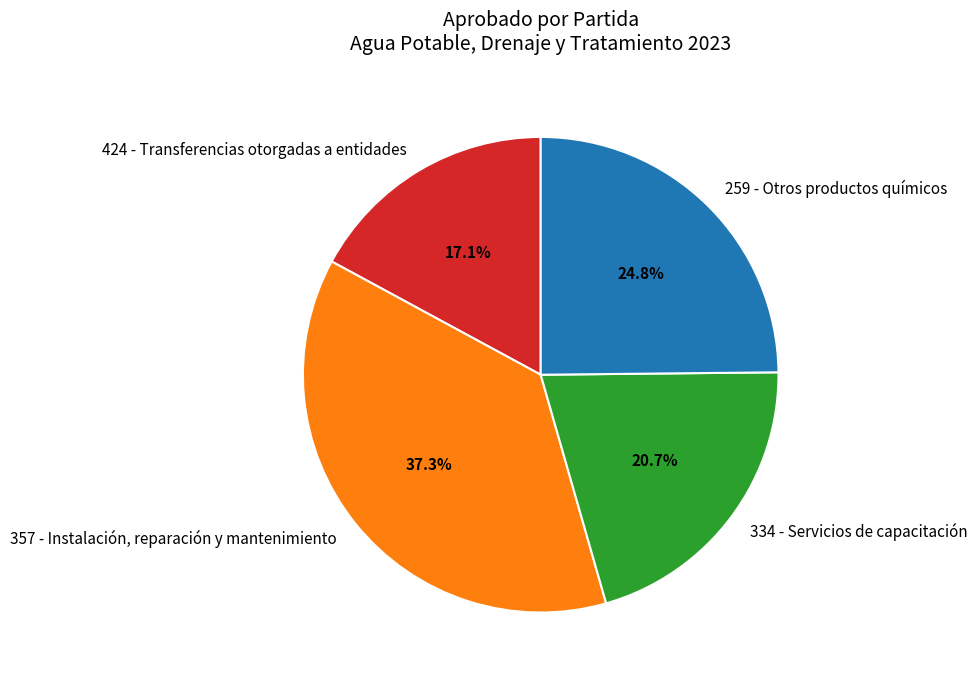

Which has a higher value, 424 - Transferencias otorgadas a entidades or 334 - Servicios de capacitación?

334 - Servicios de capacitación